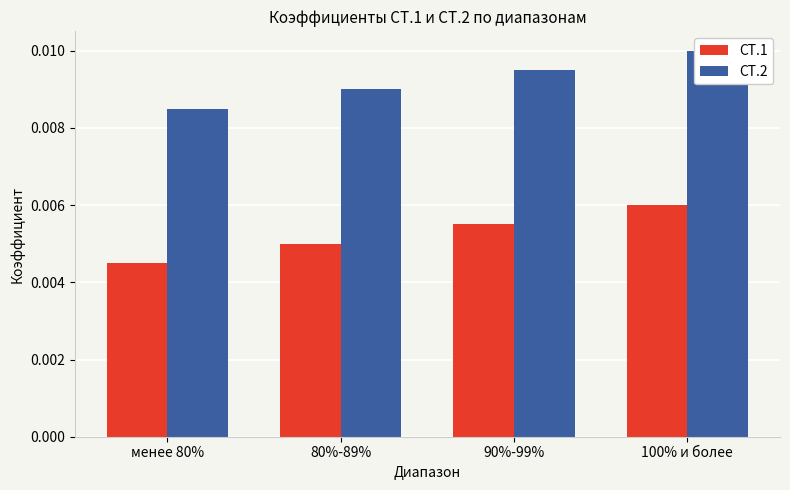

True or false: СТ.2 has a value of 0.0 at 90%-99%.

True